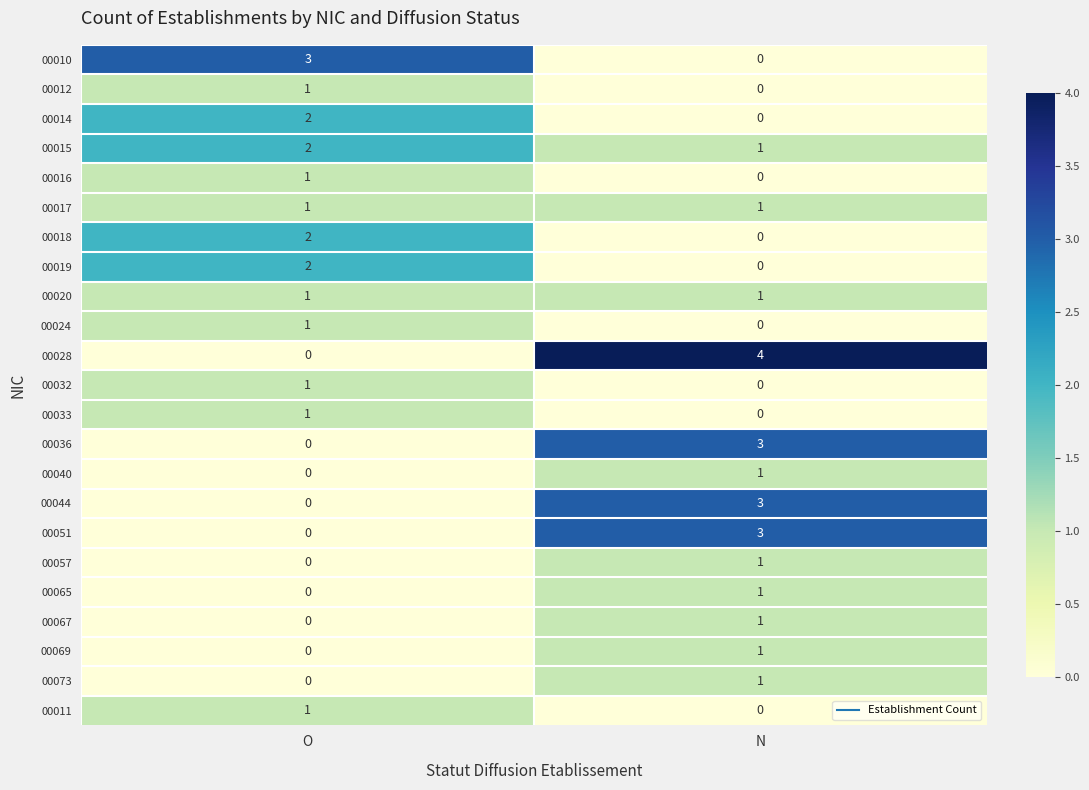

How many positive values does the 00073 series have?

1